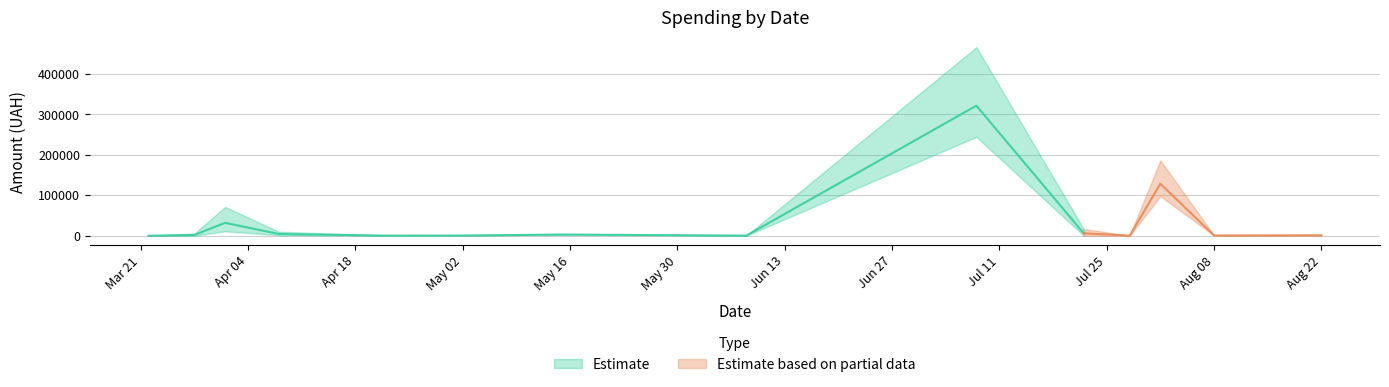

What is the difference between the values at 19 and 8?

10996.9